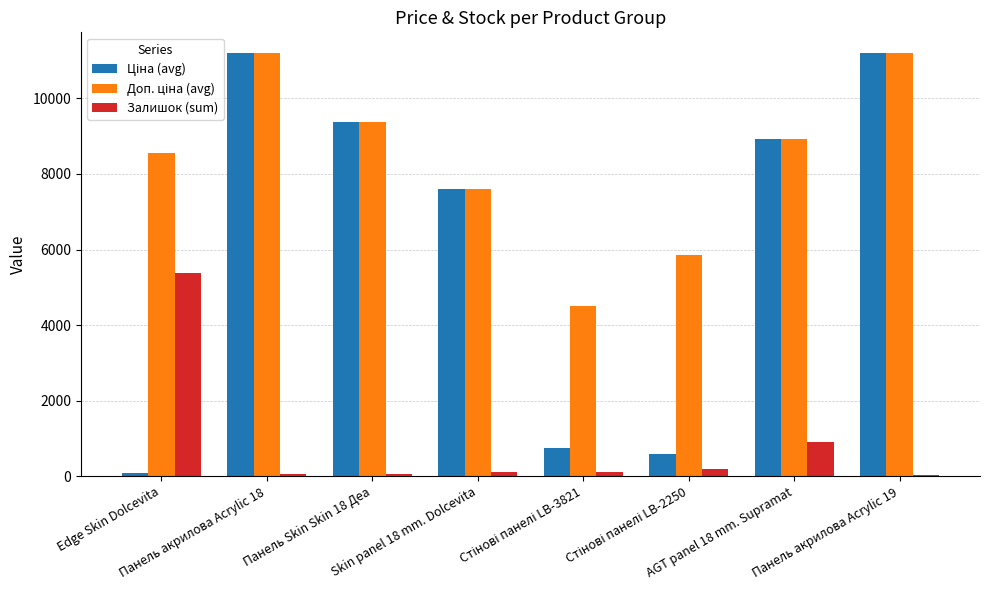

What is the minimum value shown in the chart?

38.0